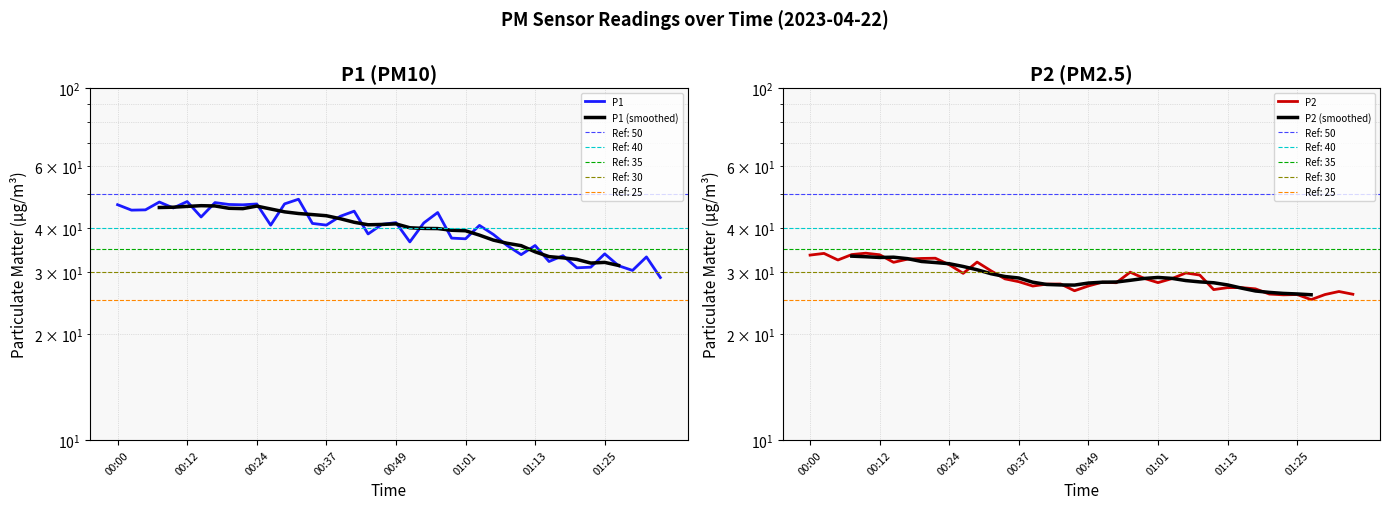

What is the sum of the P2 values at 00:49 and 00:46?

54.0